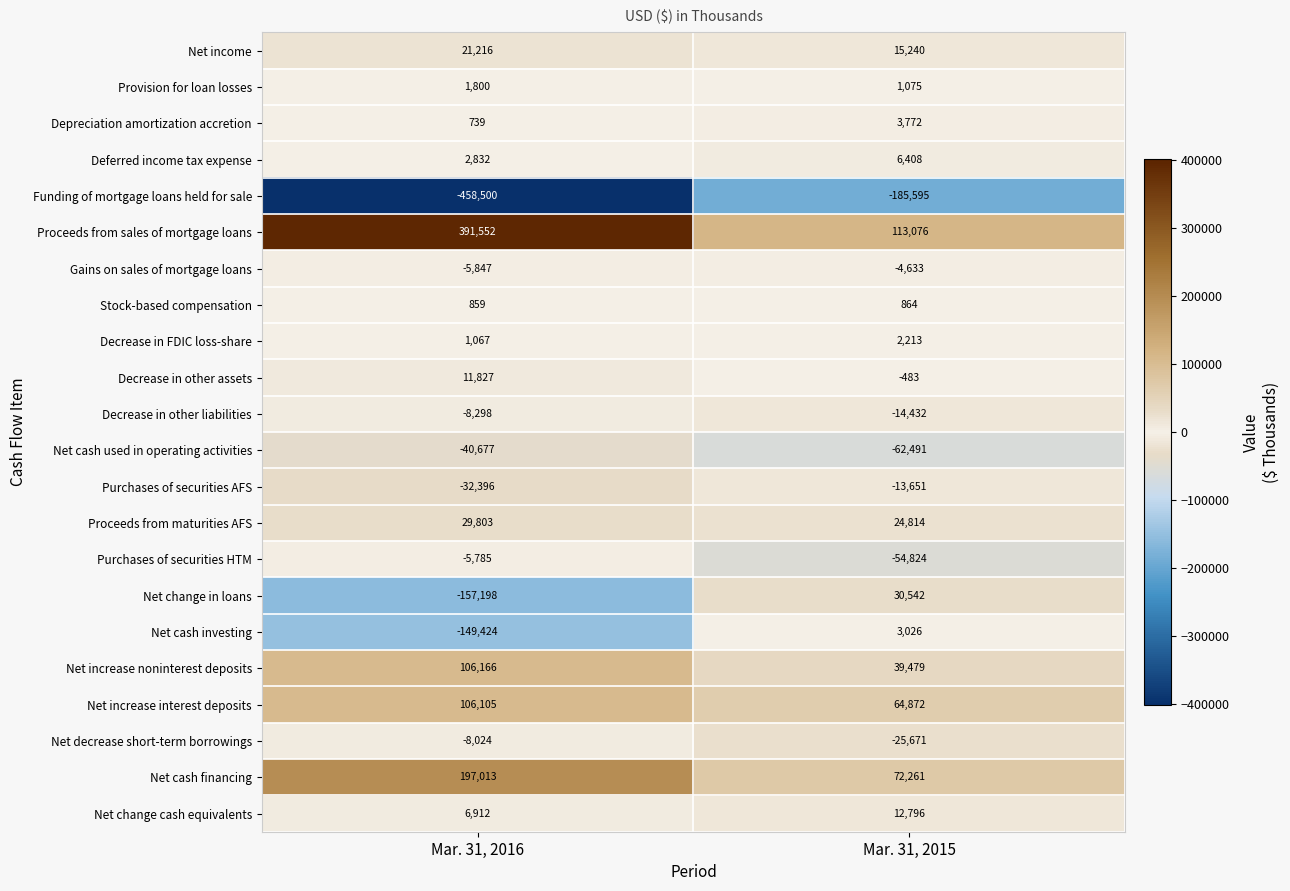

What is the spread (max minus min) of values at Mar. 31, 2016?

850052